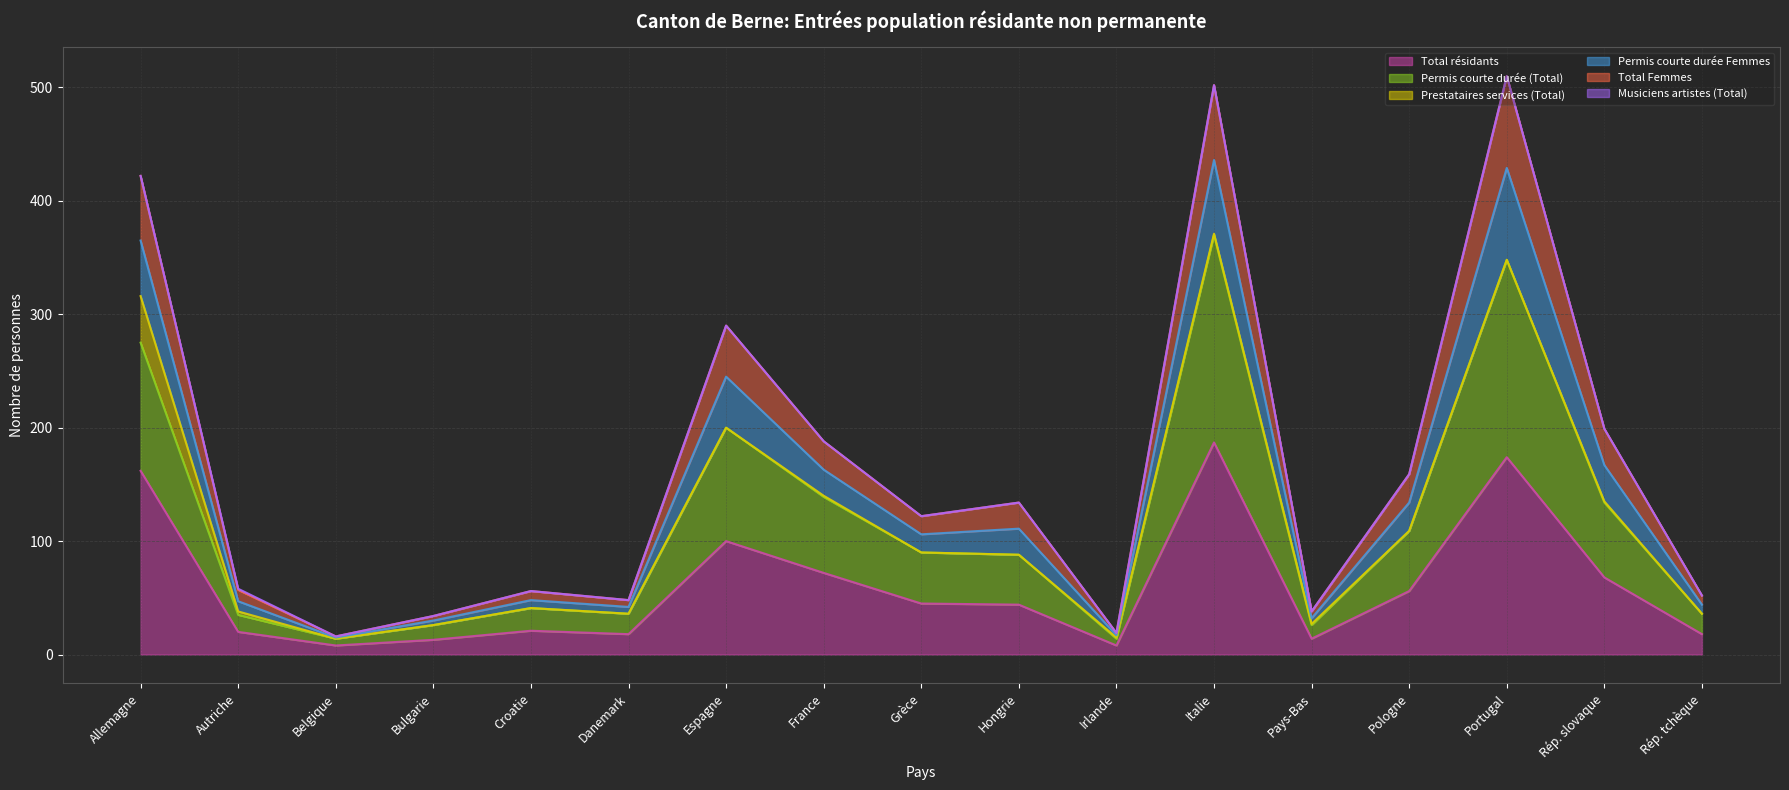

At which label does Total résidants reach its peak?

Italie